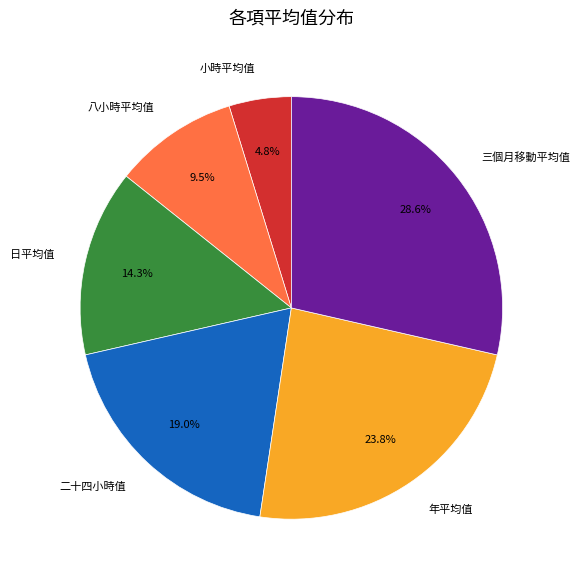

What is the smallest slice in the pie chart?

小時平均值